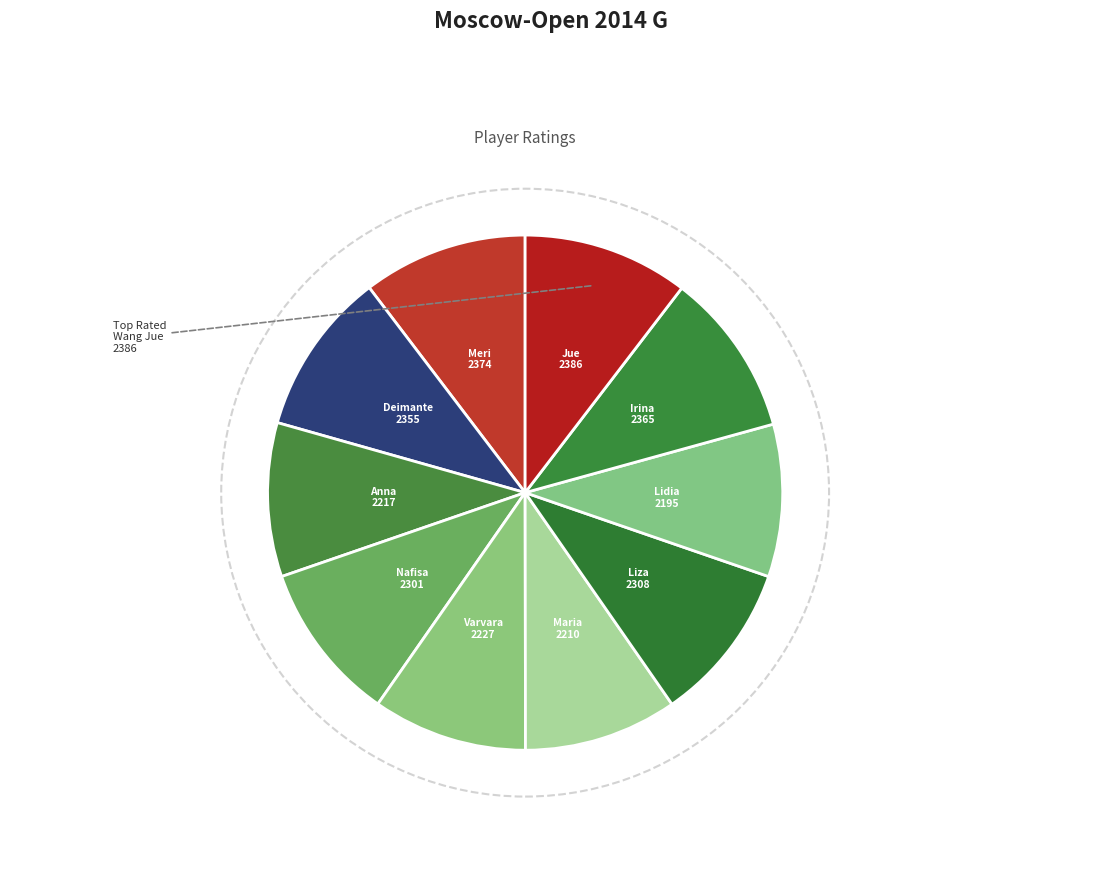

True or false: Severina Maria (RUS) accounts for 1% of the total.

False